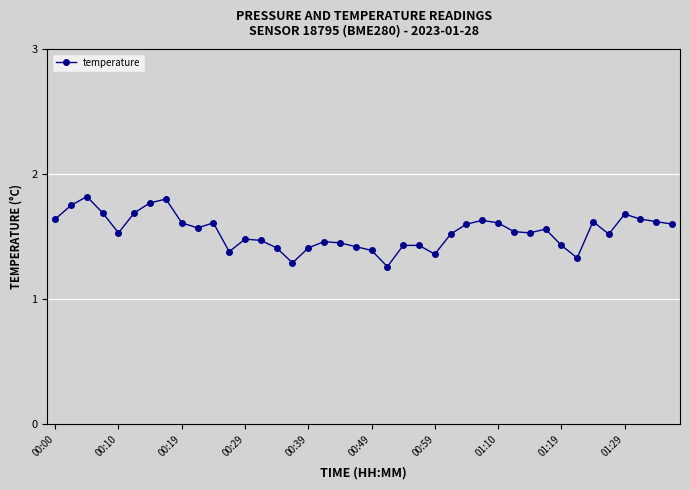

What is the value of the 37th point from the left?

1.7